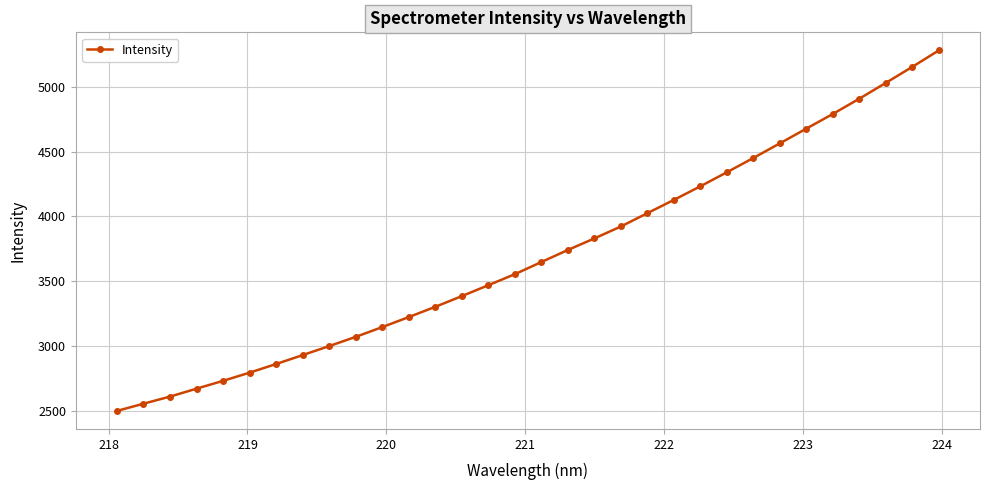

What is the average value?

3704.0